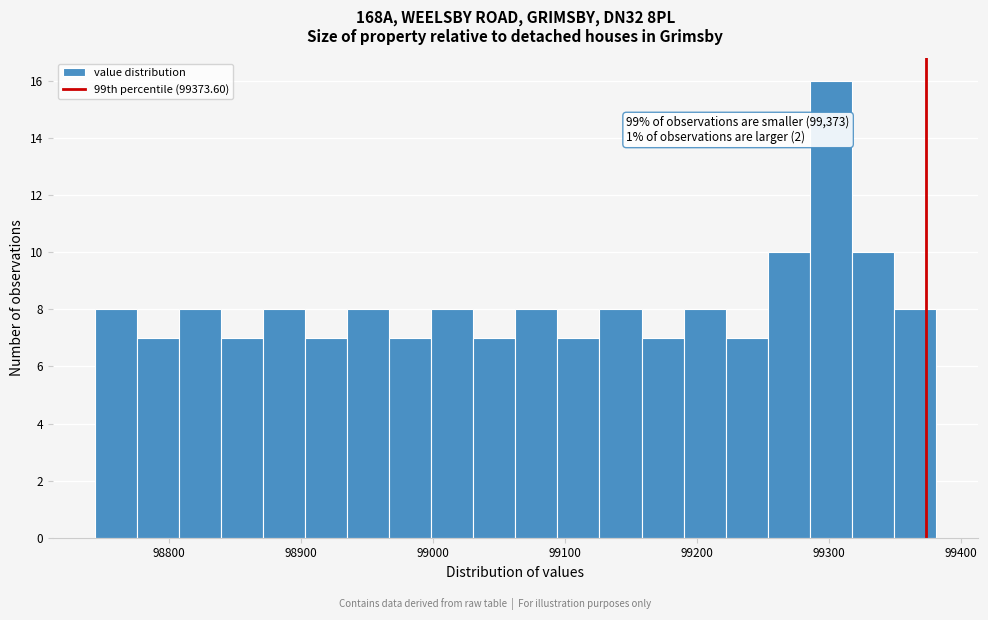

Around what value on the x-axis is the tallest bar? Give the approximate position of its centre, as read against the axis.

99300